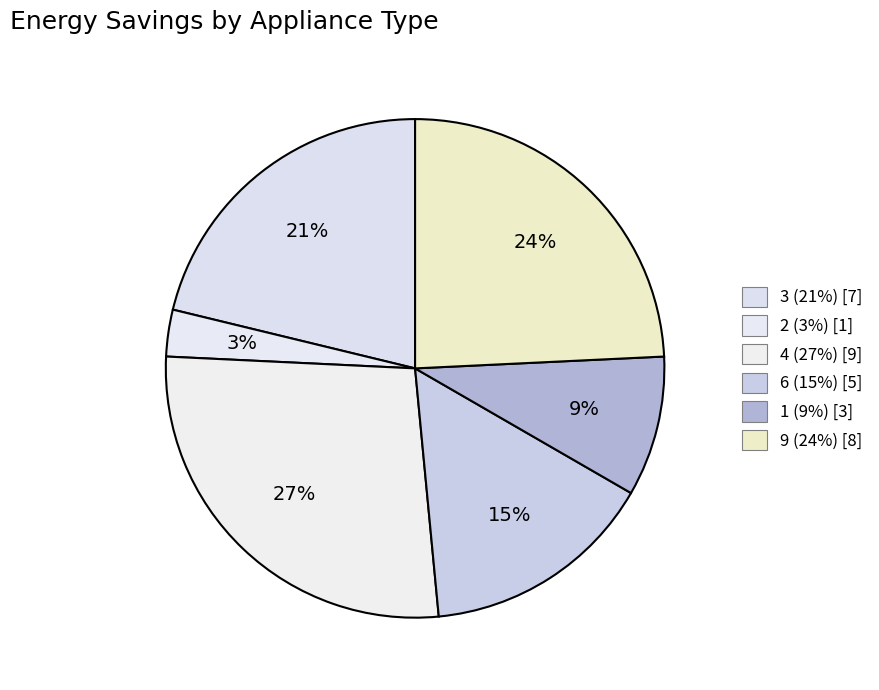

What is the largest slice in the pie chart?

4